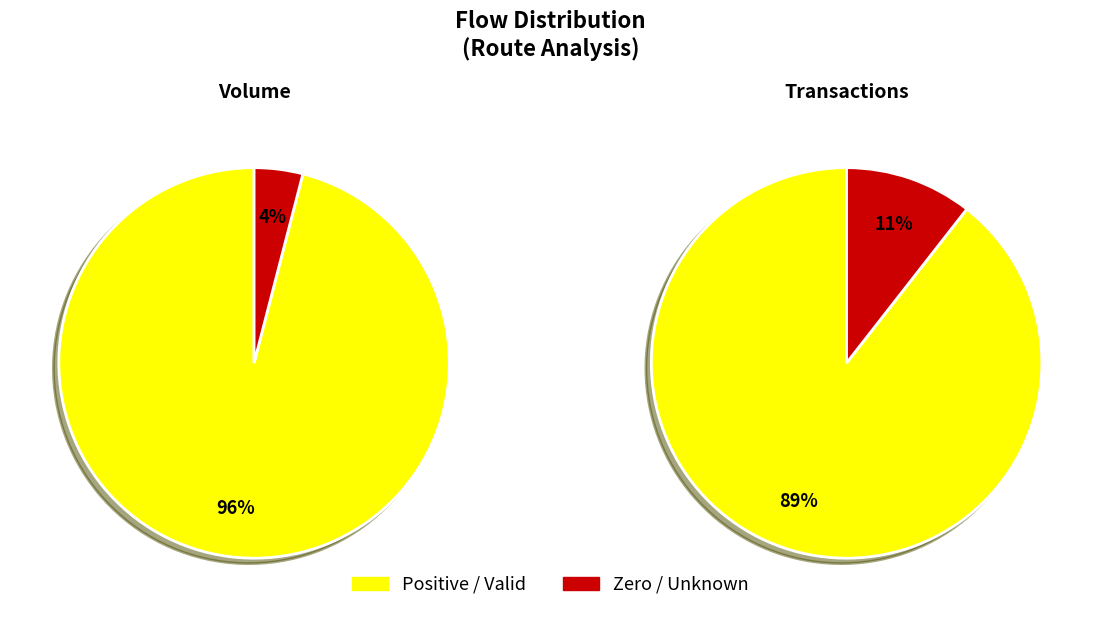

The 14 slice represents 17% of the pie. True or false?

False